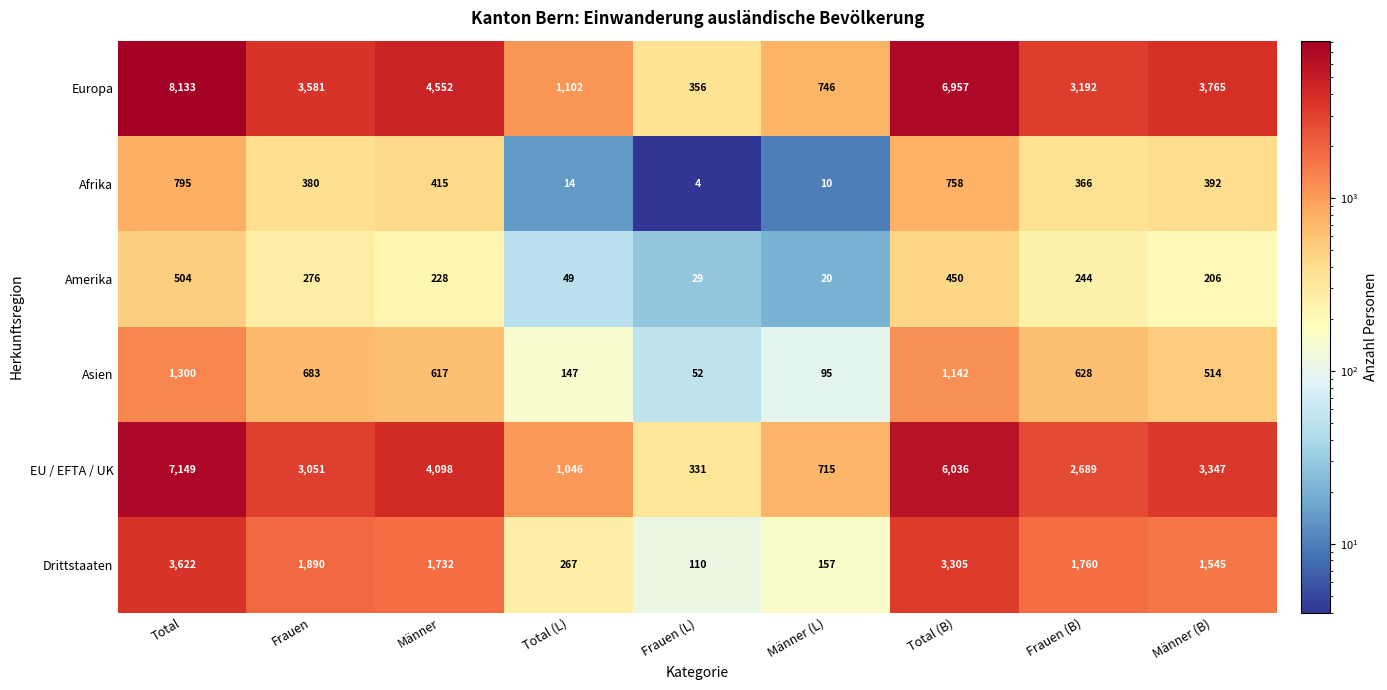

At Total, list the series in order from largest to smallest.

Europa, EU / EFTA / UK, Drittstaaten, Asien, Afrika, Amerika